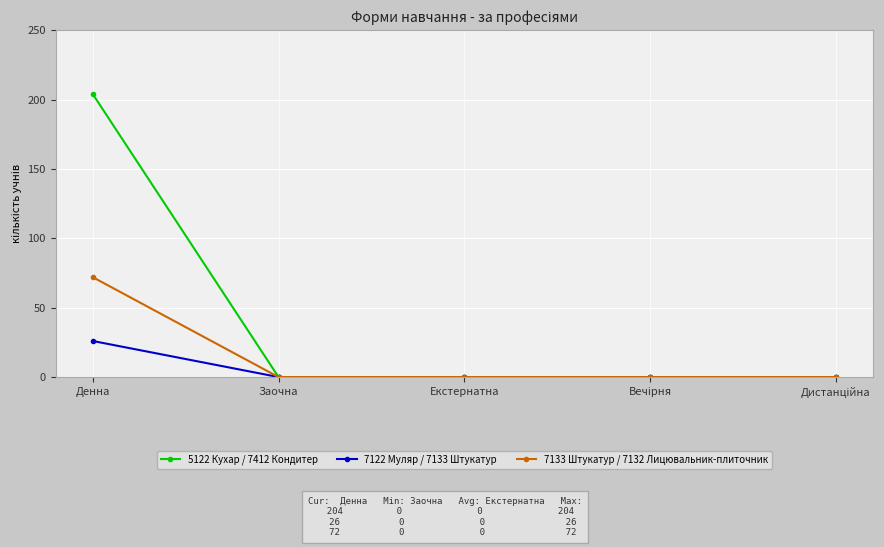

What is the sum of all 7133 Штукатур / 7132 Лицювальник-плиточник values?

72